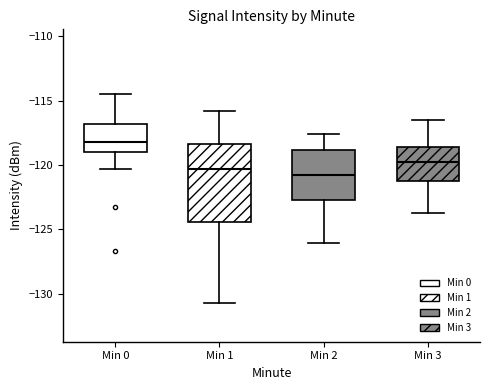

Where does the median line of the box for Min 0 sit on the y-axis? The values are not printed on the chart, so give them approximately, as read against the axis.

-118.0